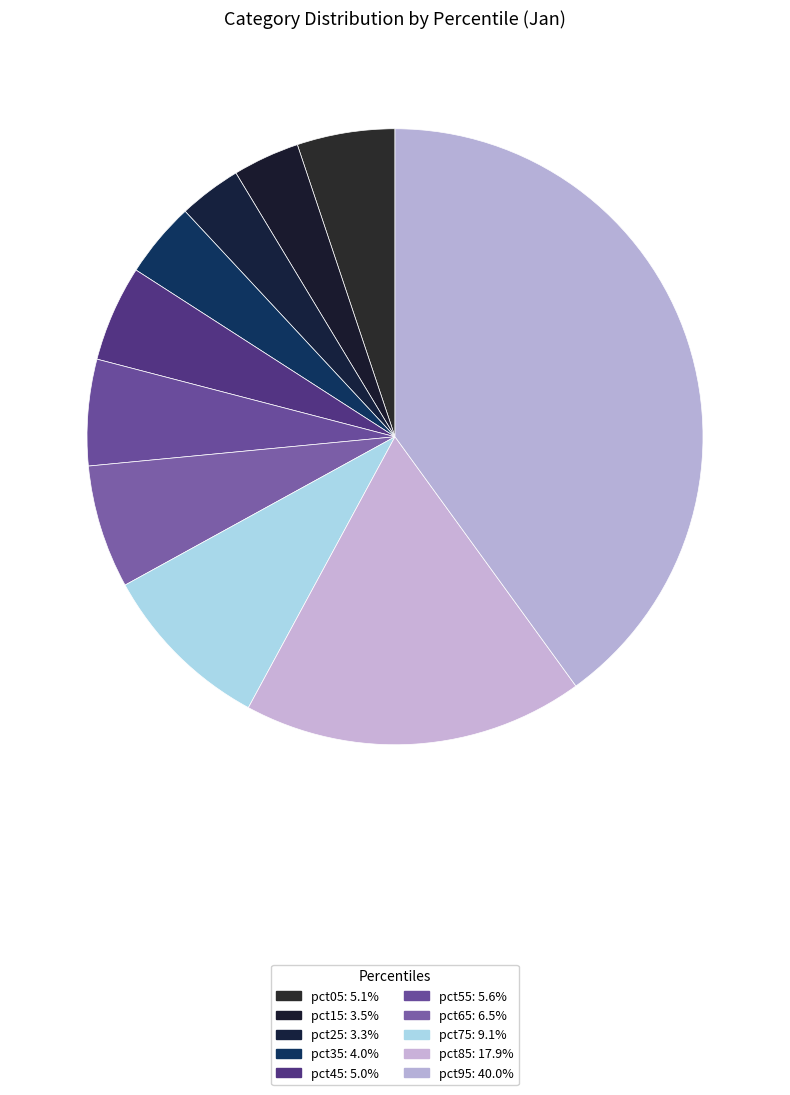

What is the largest slice in the pie chart?

pct95